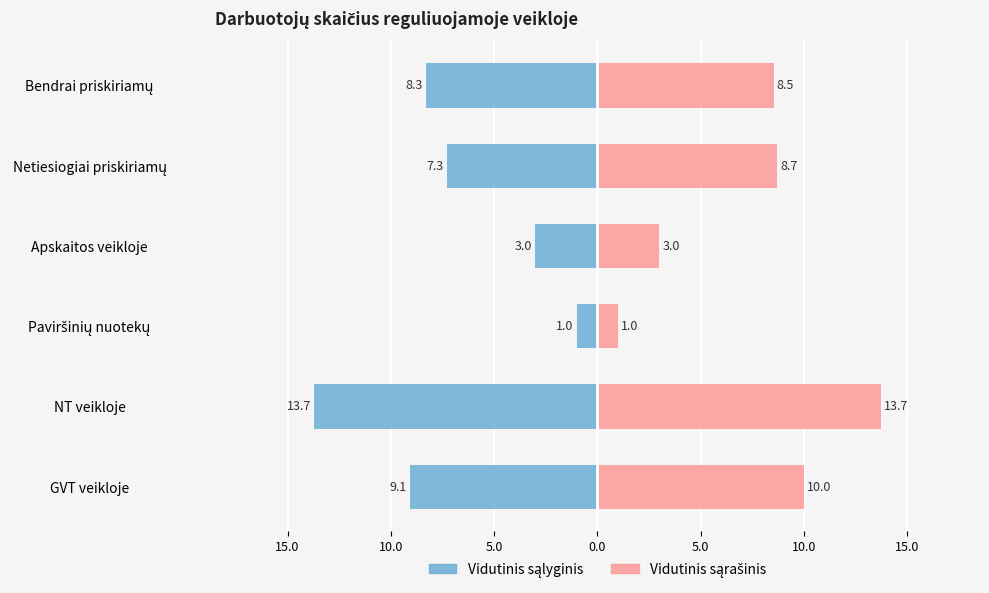

Rank the series by their average value, from highest to lowest.

Vidutinis sąrašinis, Vidutinis sąlyginis